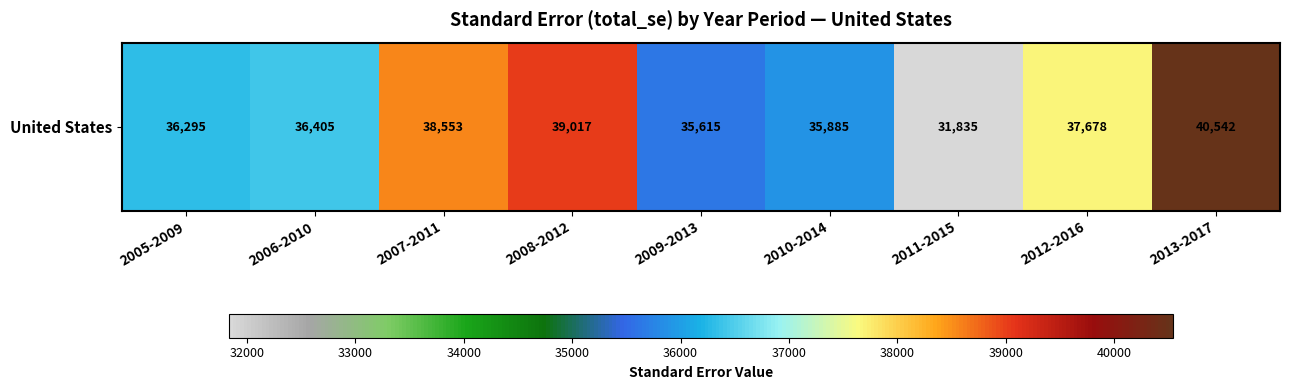

Rank the categories by value from highest to lowest.

2013-2017, 2008-2012, 2007-2011, 2012-2016, 2006-2010, 2005-2009, 2010-2014, 2009-2013, 2011-2015